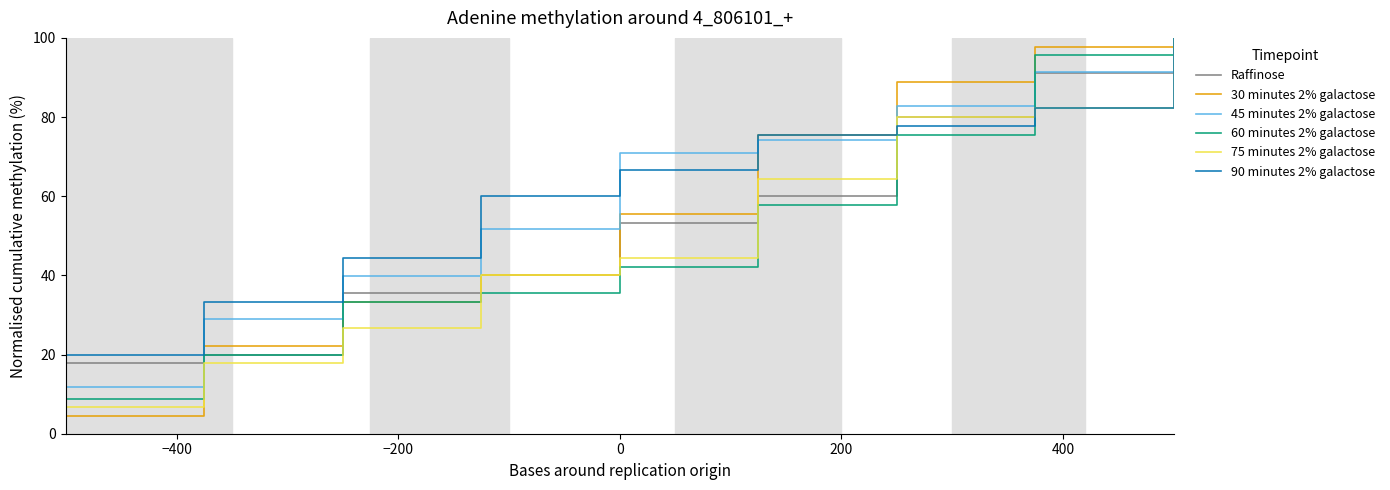

How many lines are shown in the chart?

6